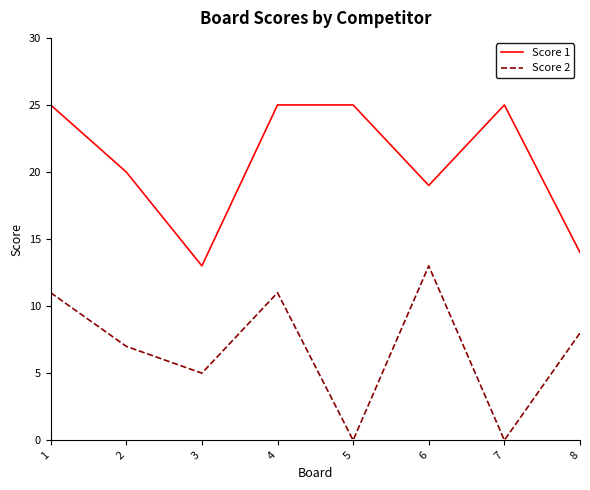

List the series in order of their overall mean, highest first.

Score 1, Score 2